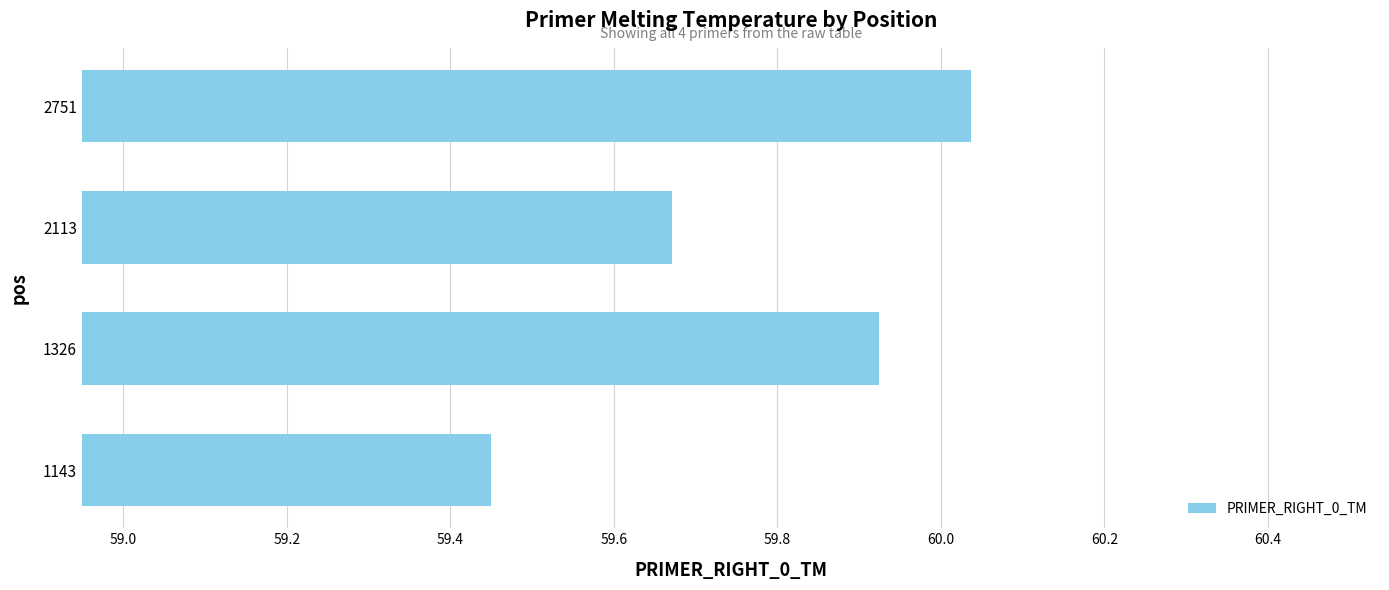

At which label is the value closest to 59?

1143